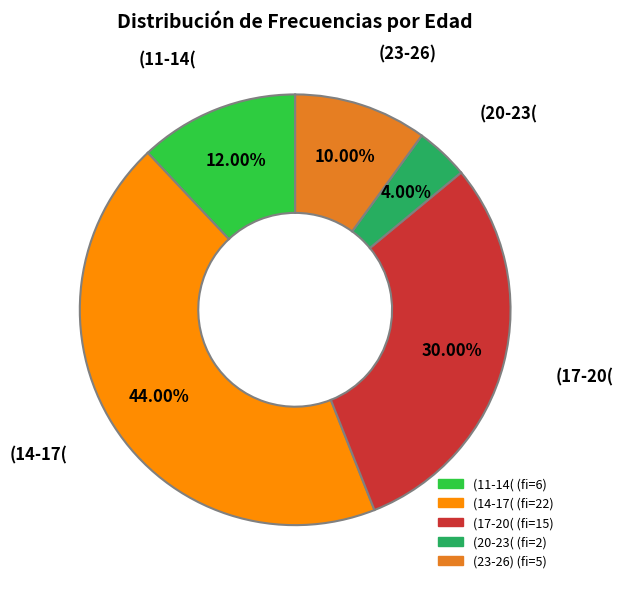

To the nearest percent, what is the difference between the largest and smallest slice percentages?

40%